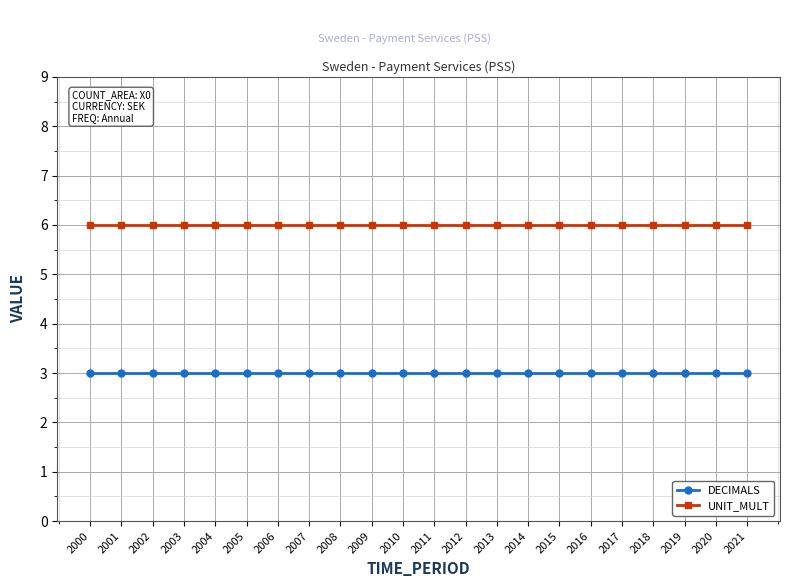

What is the difference between the highest and lowest values at 2007?

3